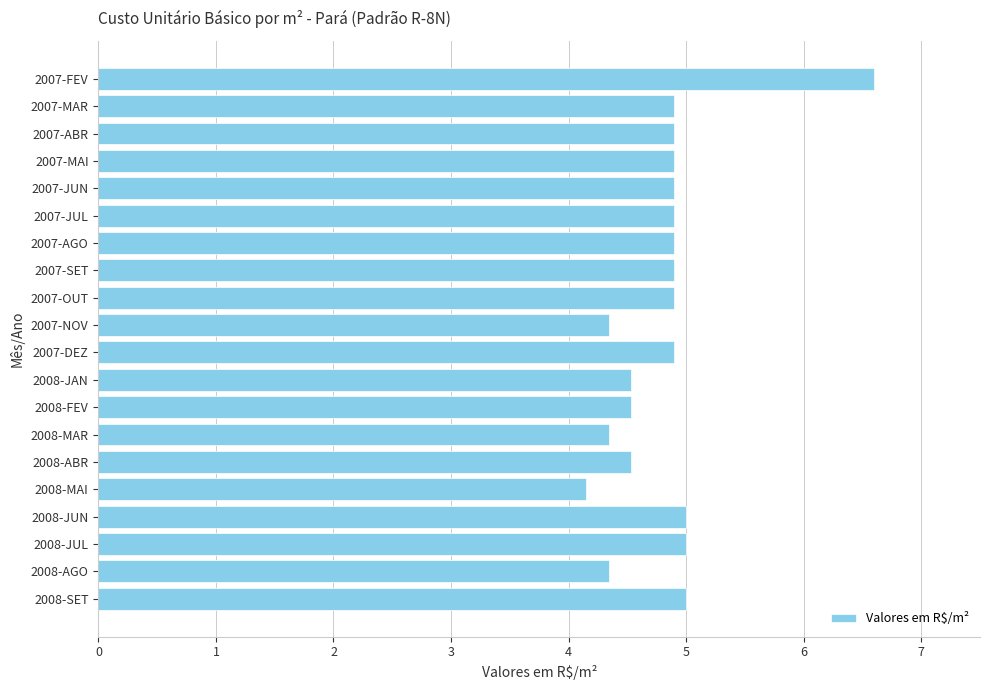

What is the sum of the values at 2008-JUN and 2008-MAR?

9.3